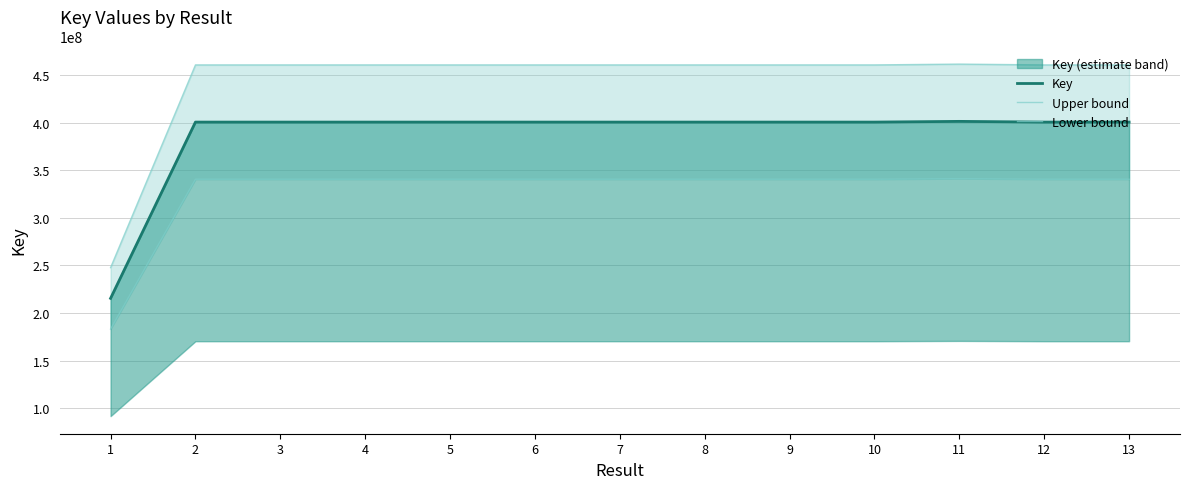

Is the value of Key at 7 greater than the value of Upper bound at 3?

No